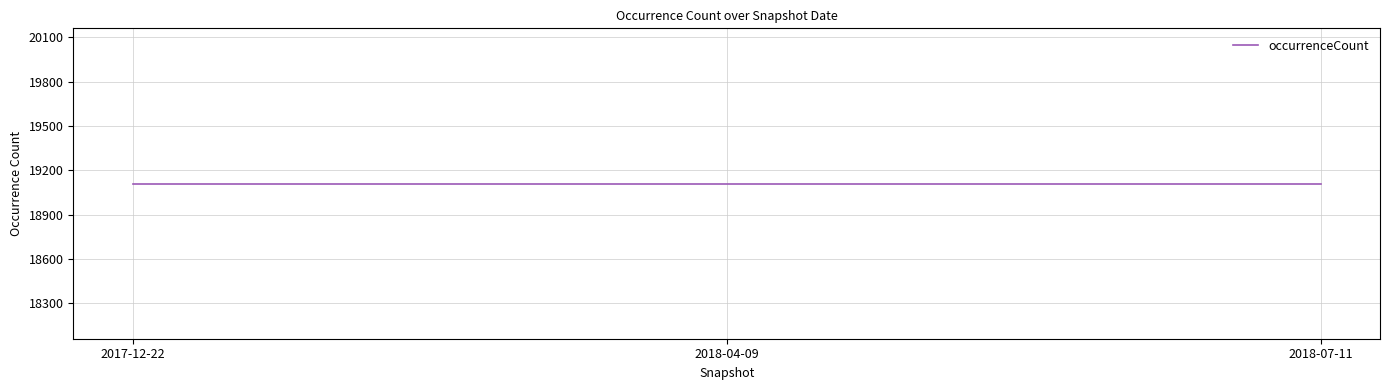

The chart shows a value of 27153 at 2018-04-09. True or false?

False